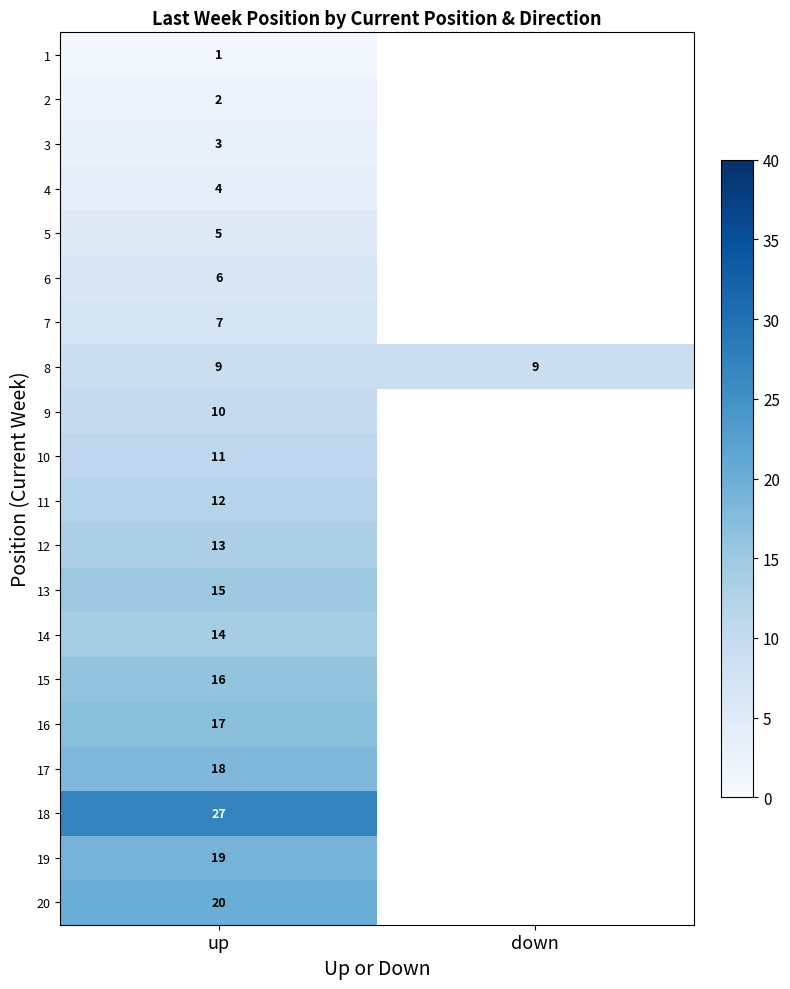

What is the minimum value shown in the chart?

1.0